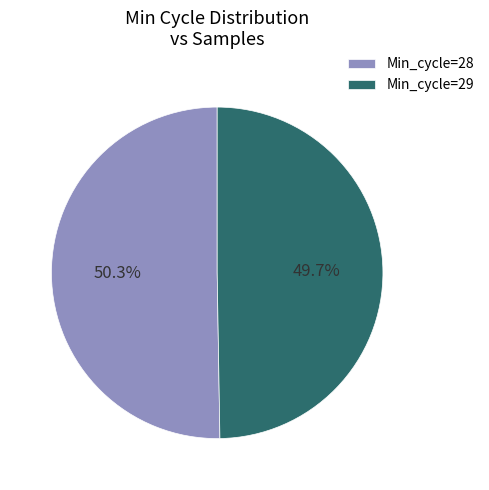

Which slice is the largest?

Min_cycle=28